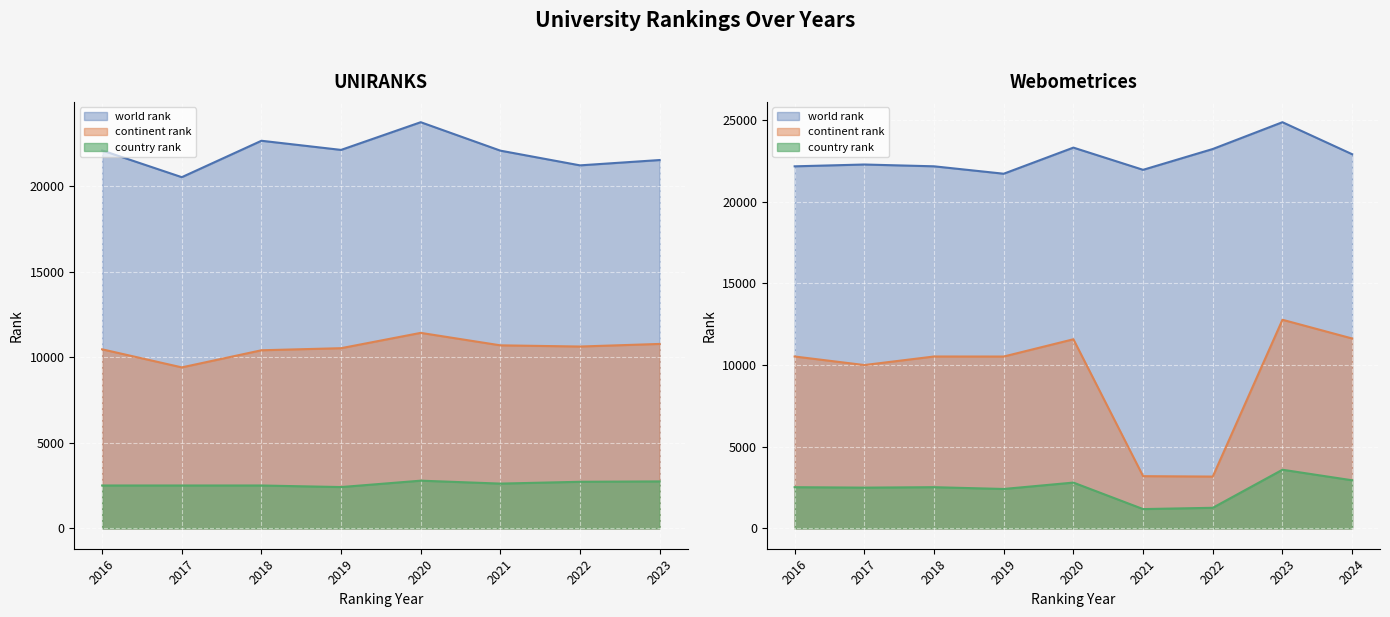

How many lines are shown in the chart?

3